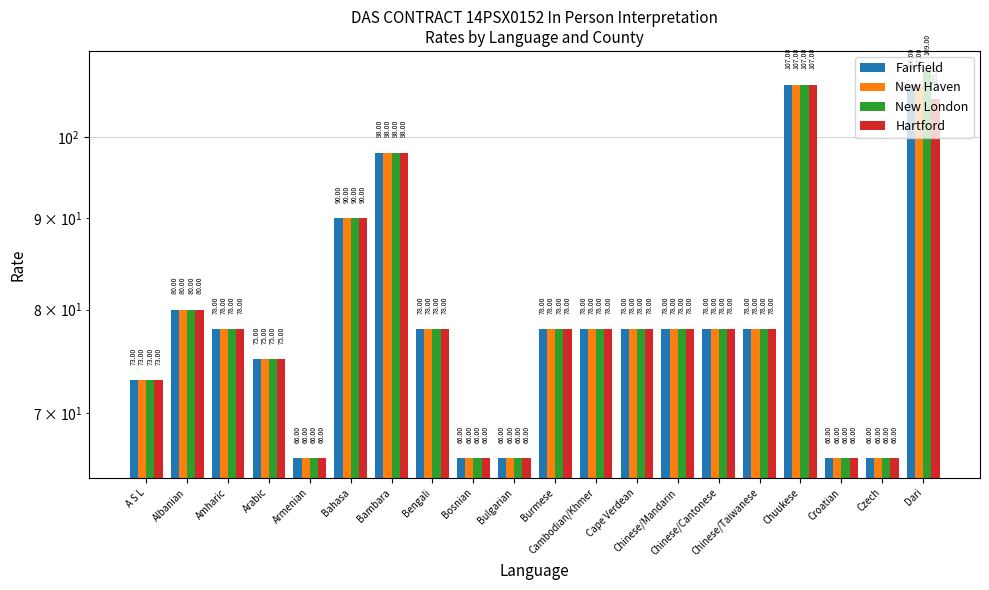

What position from the right is Bambara?

14